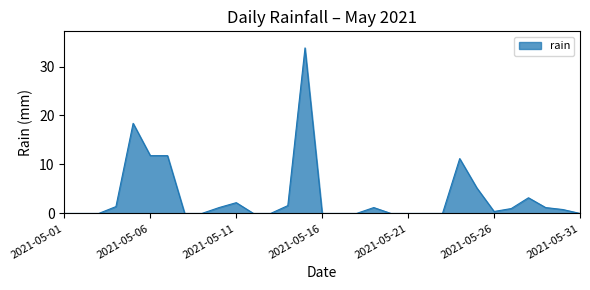

Reading left to right, extract all data points from this chart.

0.0	0.0	0.0	1.4	18.4	11.8	11.8	0.0	0.0	1.2	2.2	0.0	0.0	1.6	33.8	0.0	0.0	0.0	1.2	0.0	0.0	0.0	0.0	11.2	5.2	0.4	1.0	3.2	1.2	0.8	0.0